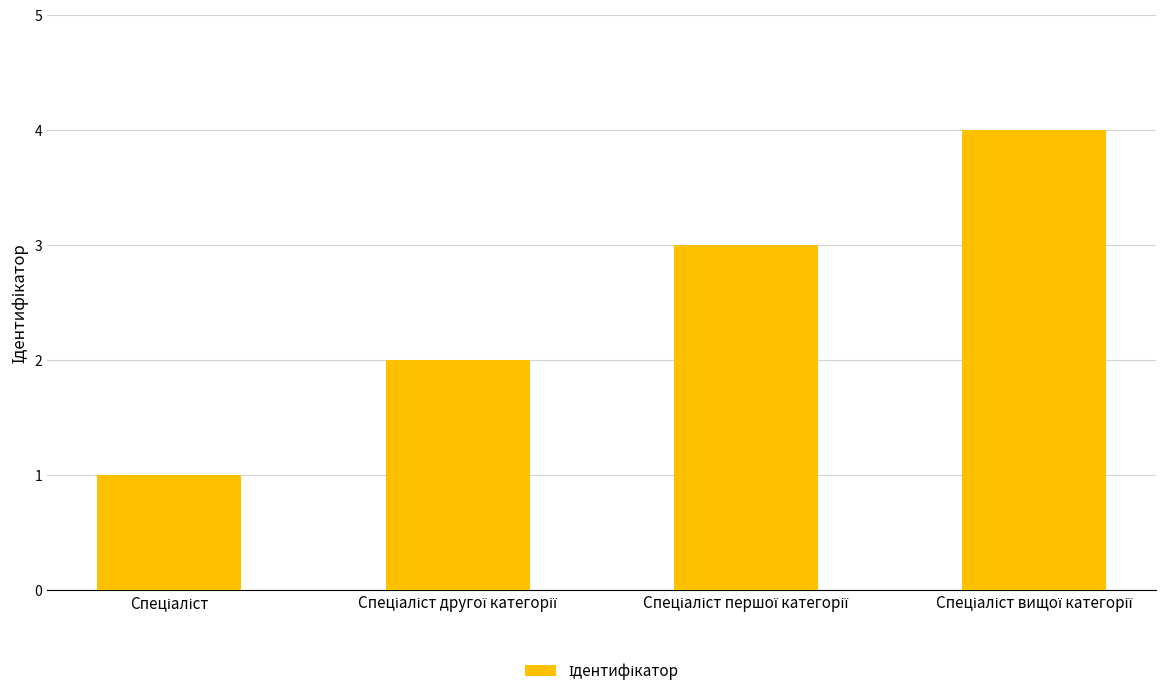

What is the sum of all values?

10